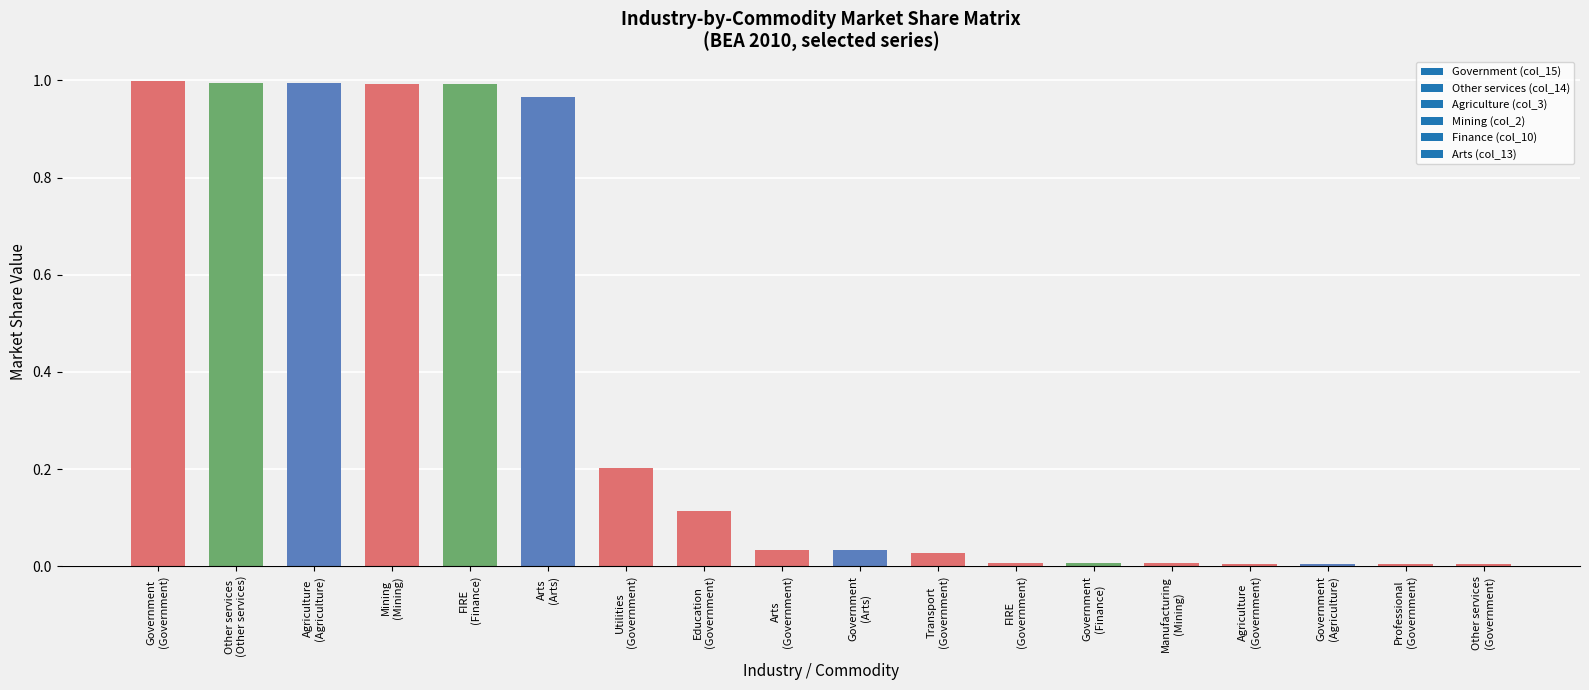

What is the average value?

0.4